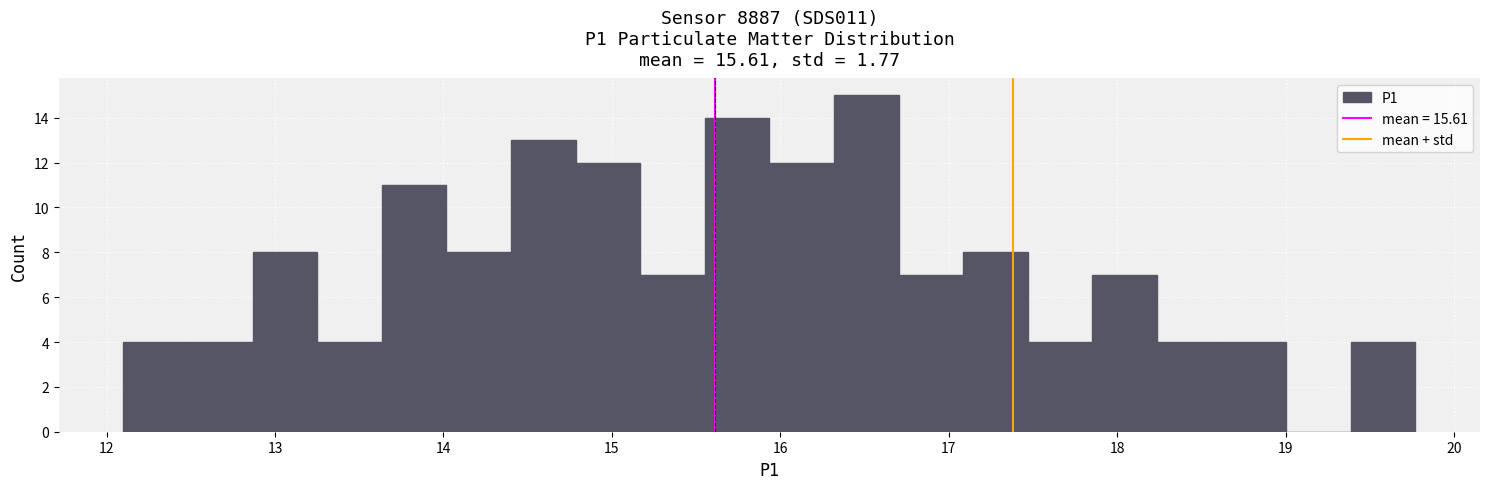

Around what value on the x-axis is the tallest bar? Give the approximate position of its centre, as read against the axis.

16.5